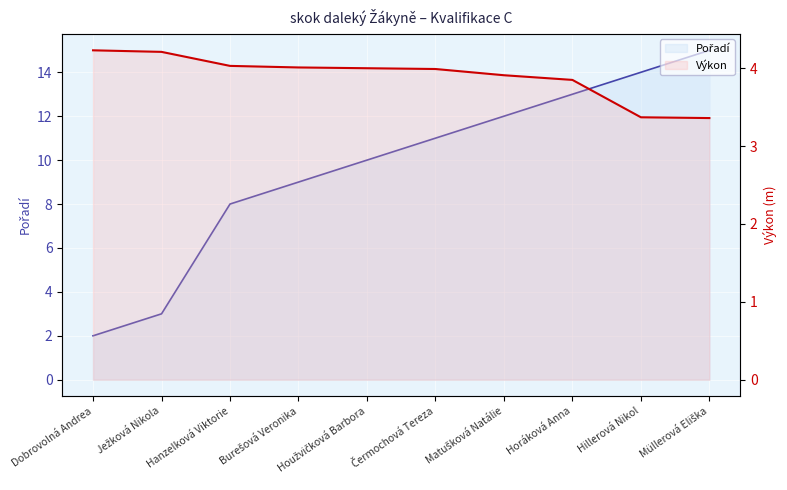

The Výkon series shows 6.4 at Matušková Natálie. True or false?

False